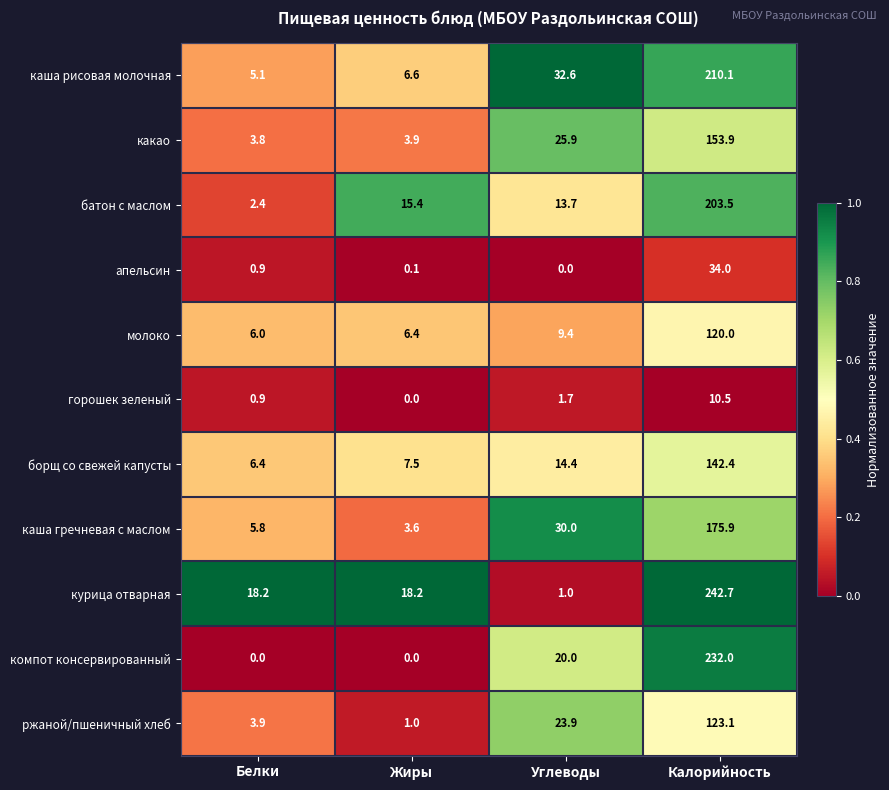

Between Углеводы and Калорийность, which series saw the biggest shift?

курица отварная